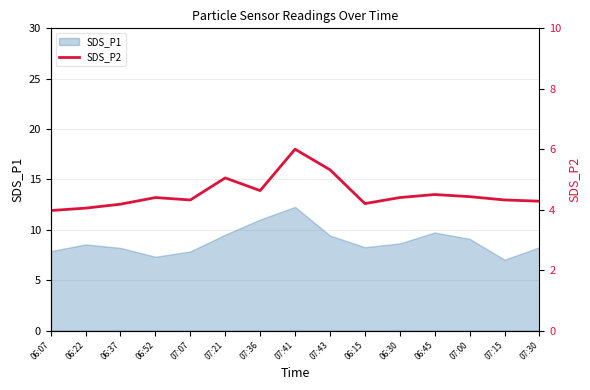

Where is the data nearest to the value 4?

06:07